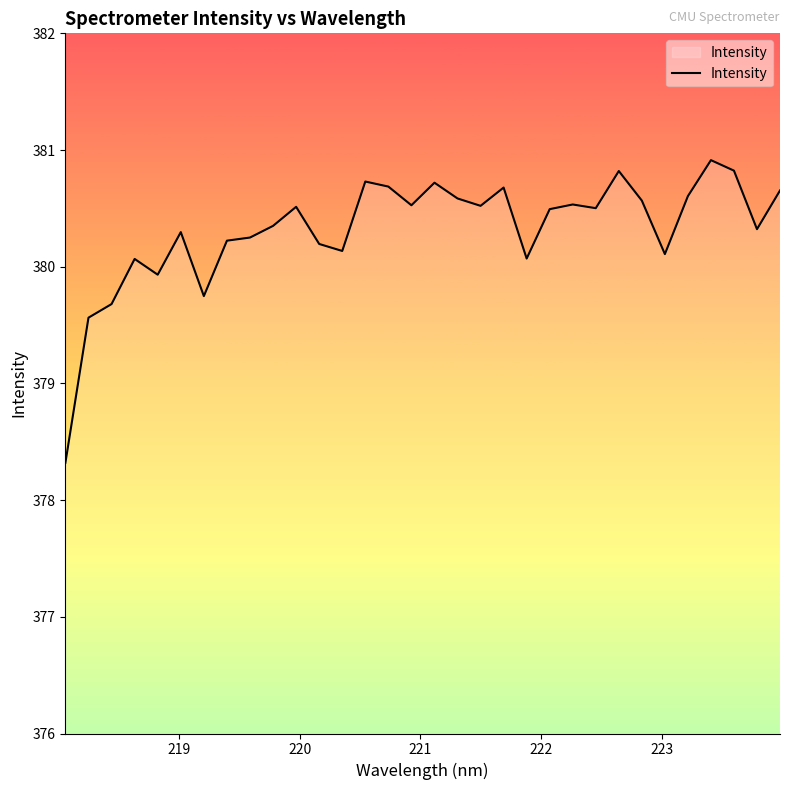

What is the smallest value displayed?

378.3